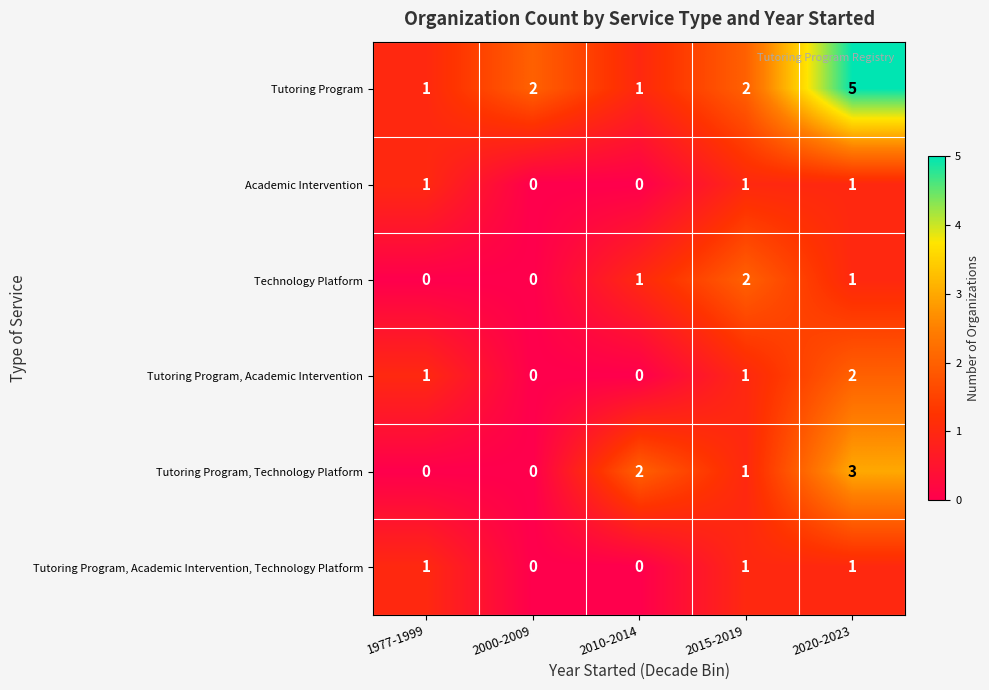

Is it true that Tutoring Program, Technology Platform equals 1 at 1977-1999?

False